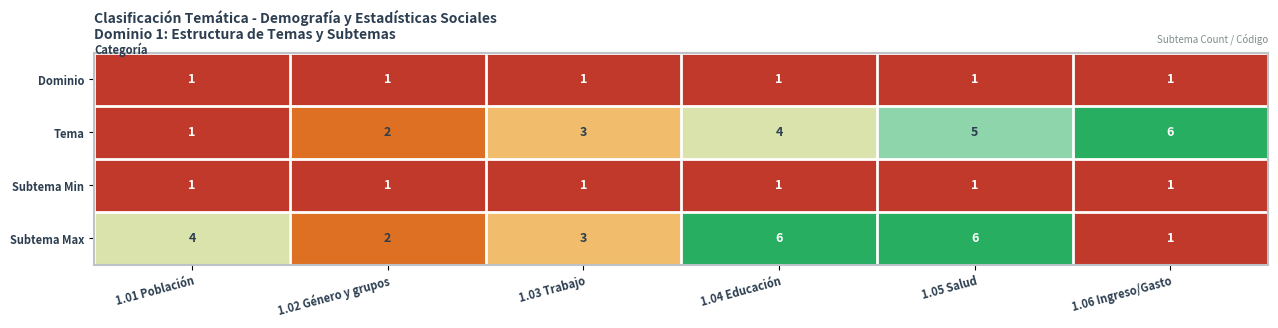

What is the maximum value shown in the chart?

6